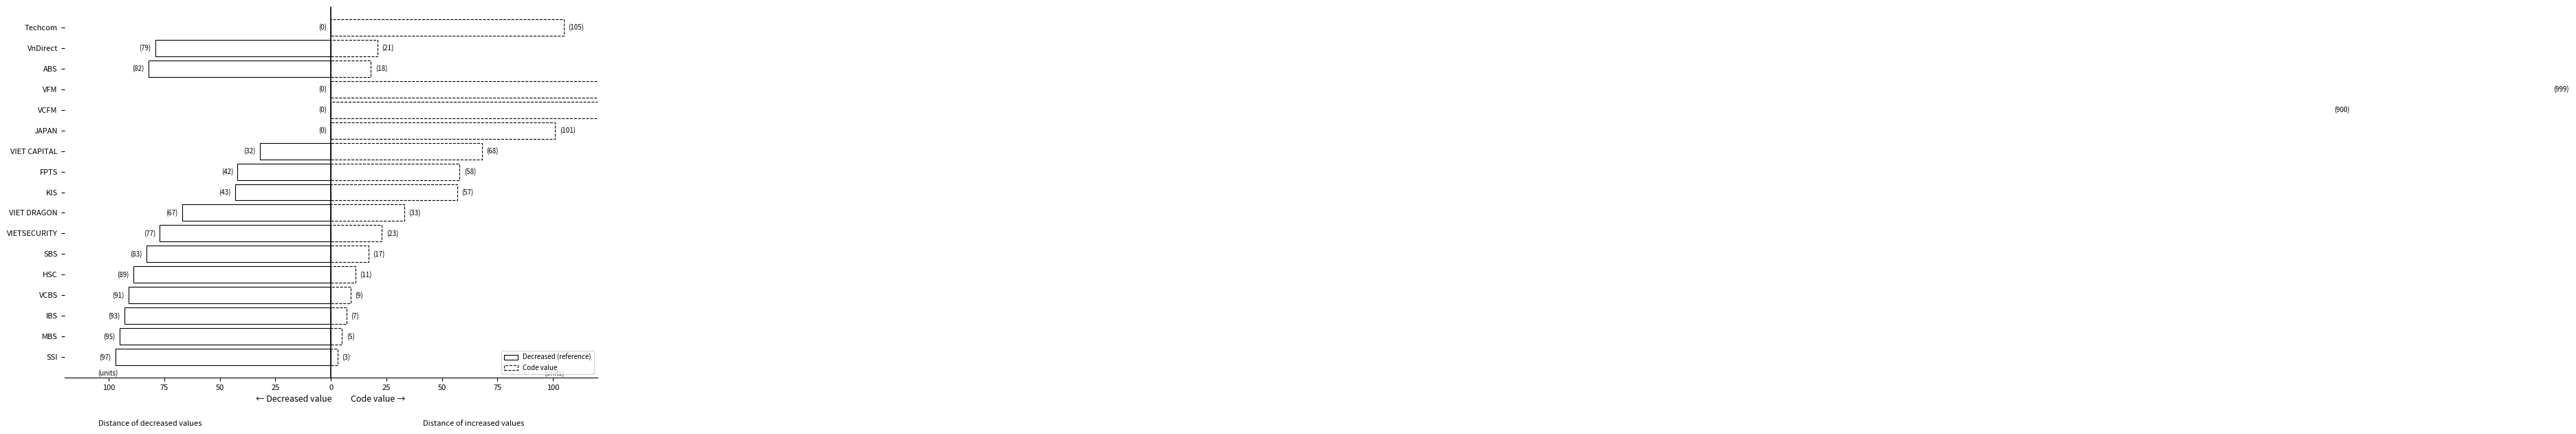

The Code value series shows 999 at VFM. True or false?

True